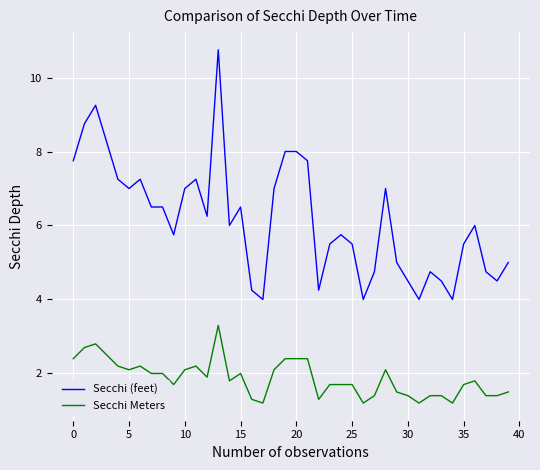

What is the maximum value for Secchi (feet)?

10.8